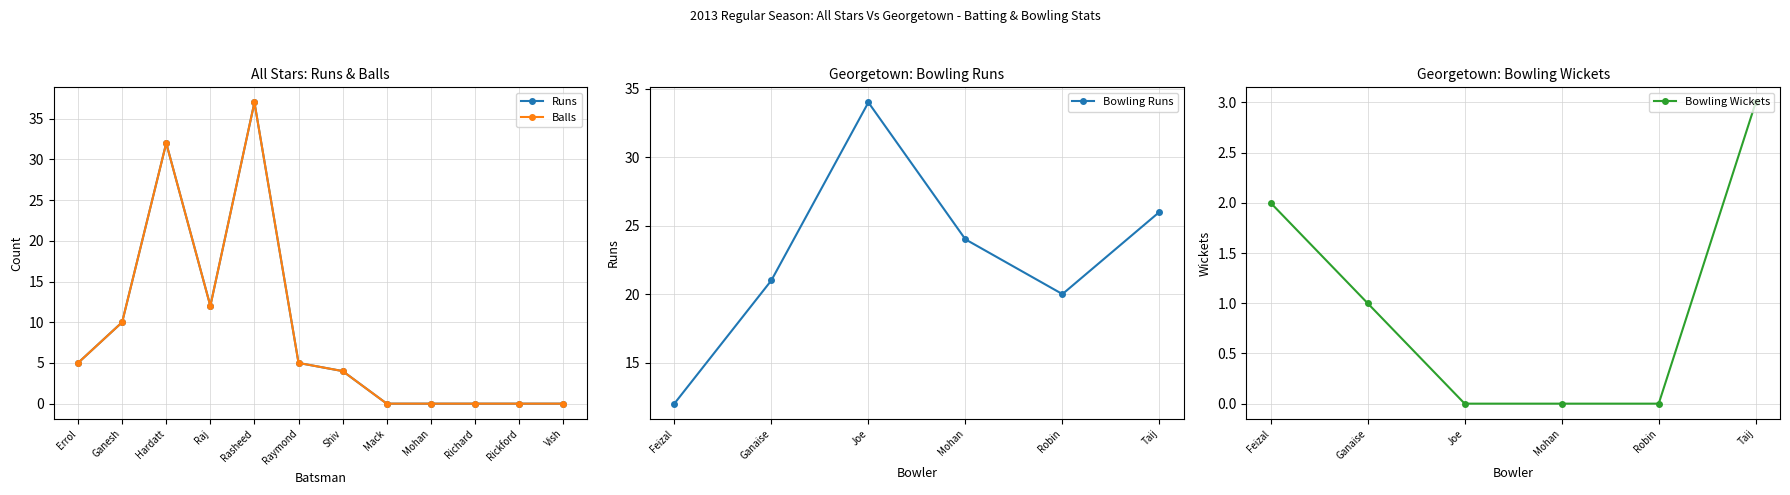

True or false: Bowling Runs has a value of 21 at Ganaise.

True